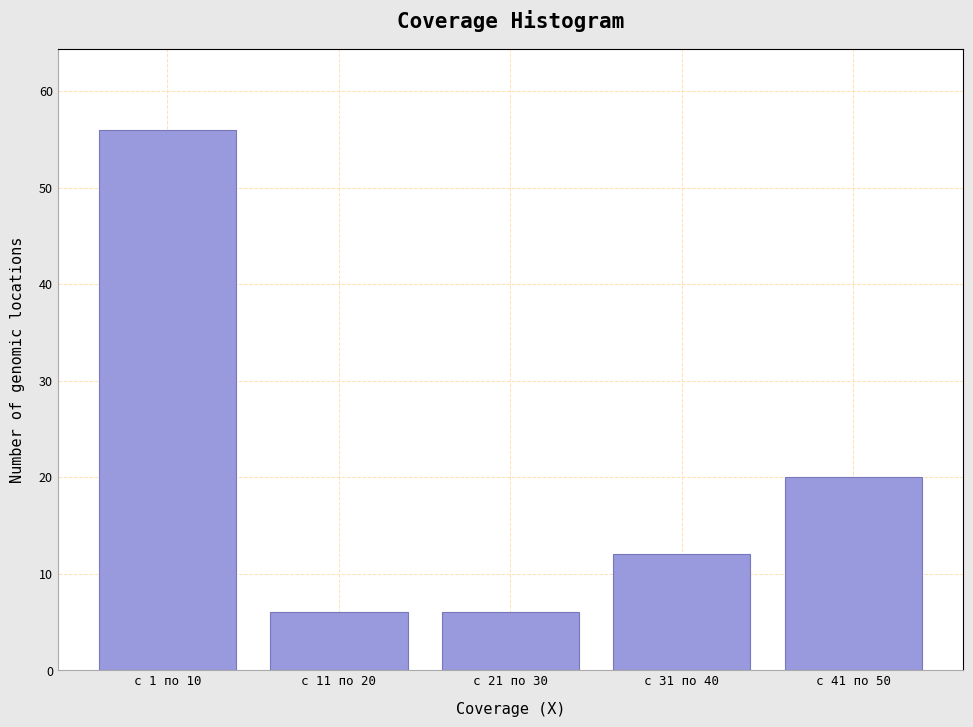

Reading right to left, what are all the values shown in this chart?

20	12	6	6	56